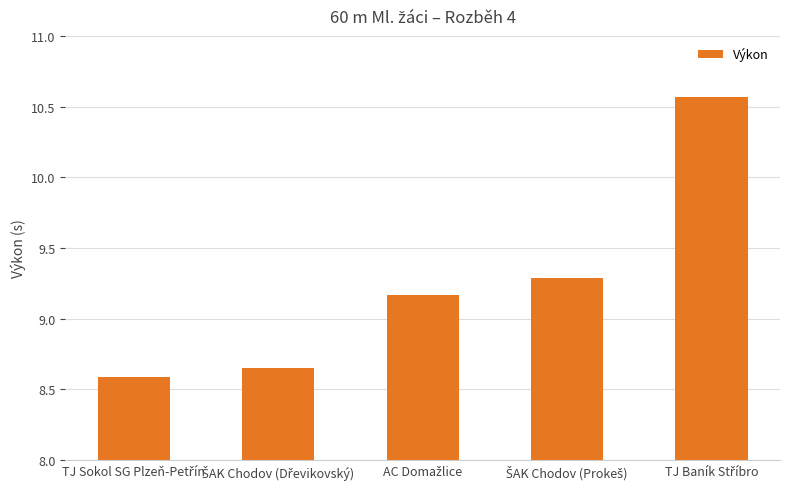

What is the average value?

9.3